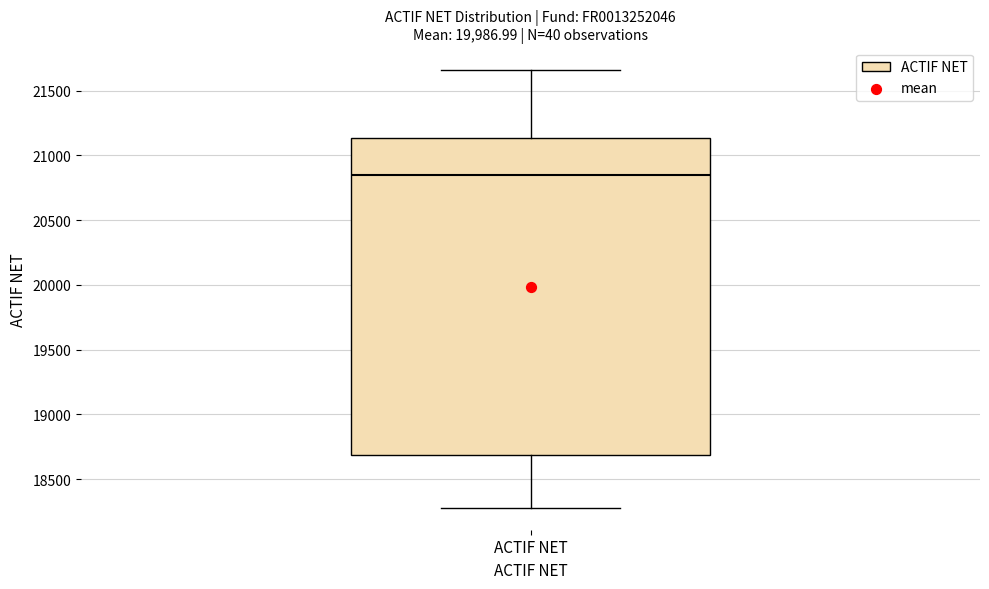

Where does the lower whisker of the box for ACTIF NET end on the y-axis? The values are not printed on the chart, so give them approximately, as read against the axis.

18300